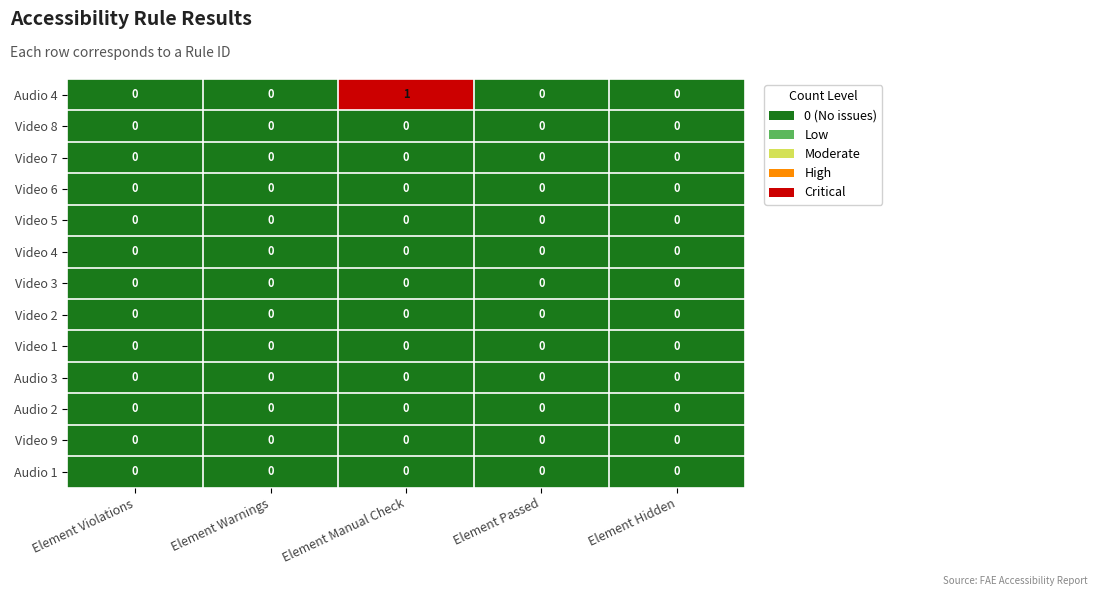

Which series has the widest spread of values?

Audio 4